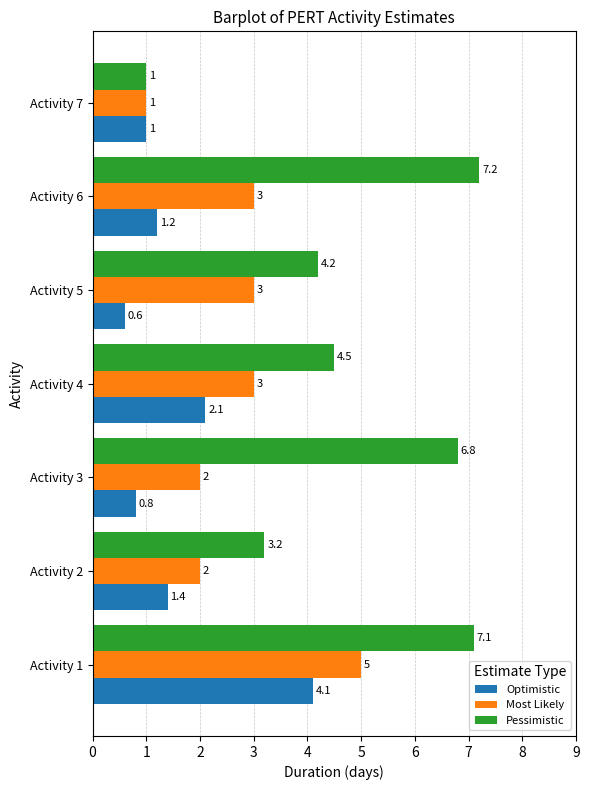

At how many categories does at least one series exceed 6?

3